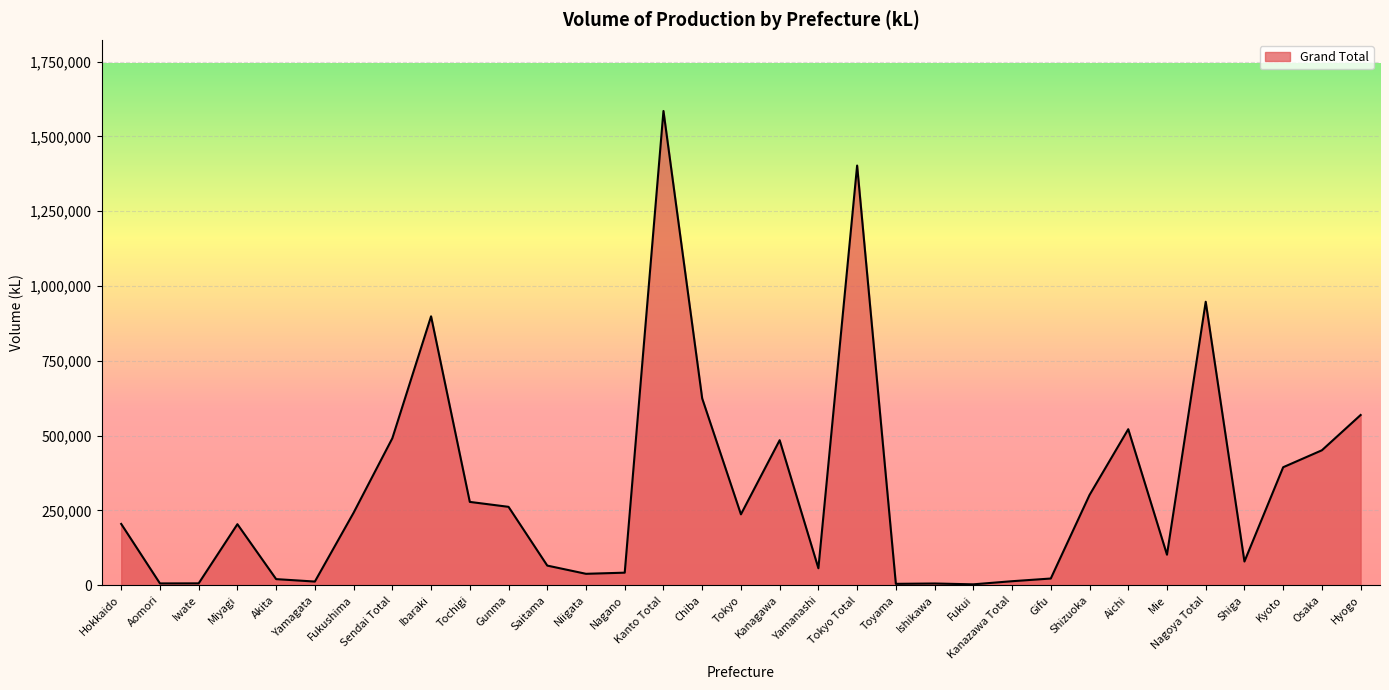

Is it true that the value at Kanagawa is 655236?

False